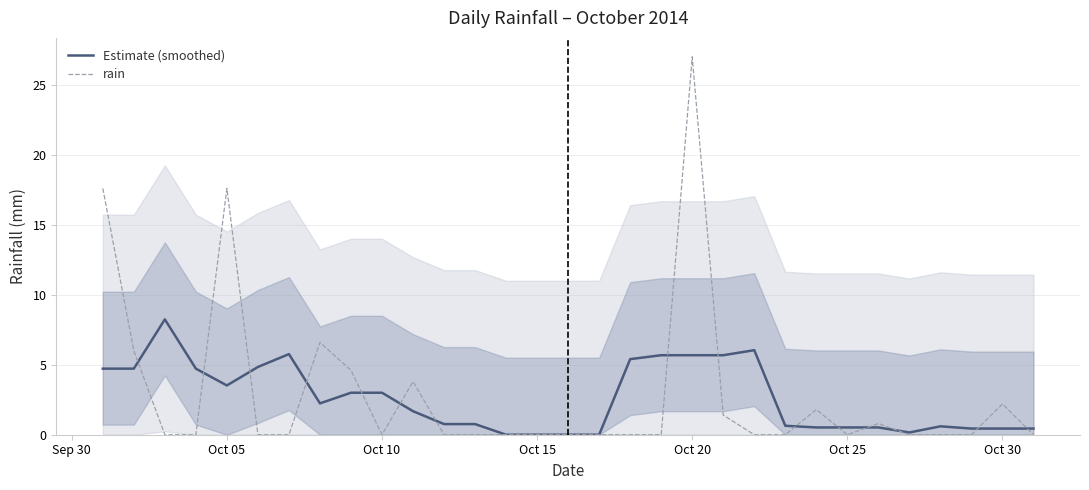

What is the sum of all Estimate (smoothed) values?

80.7